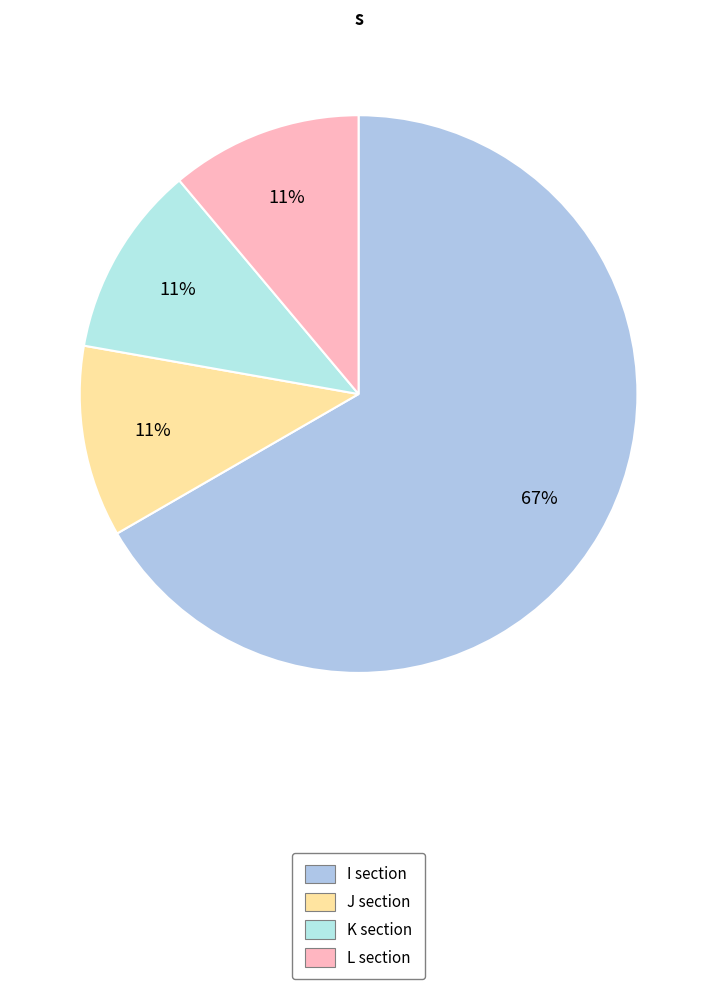

How many slices are in this pie chart?

4